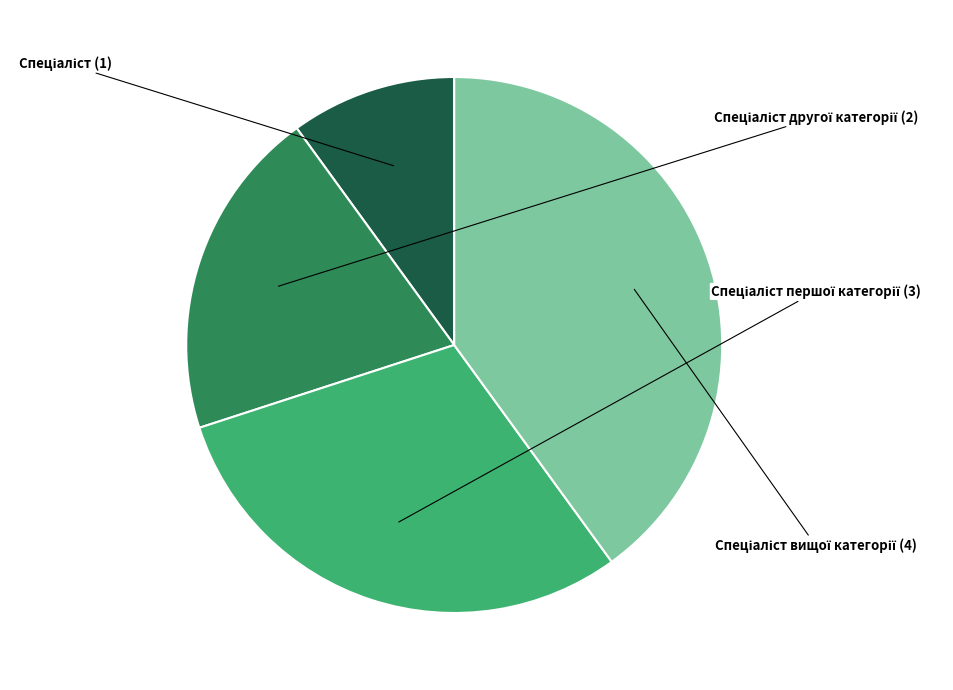

Does any single category account for the majority?

No